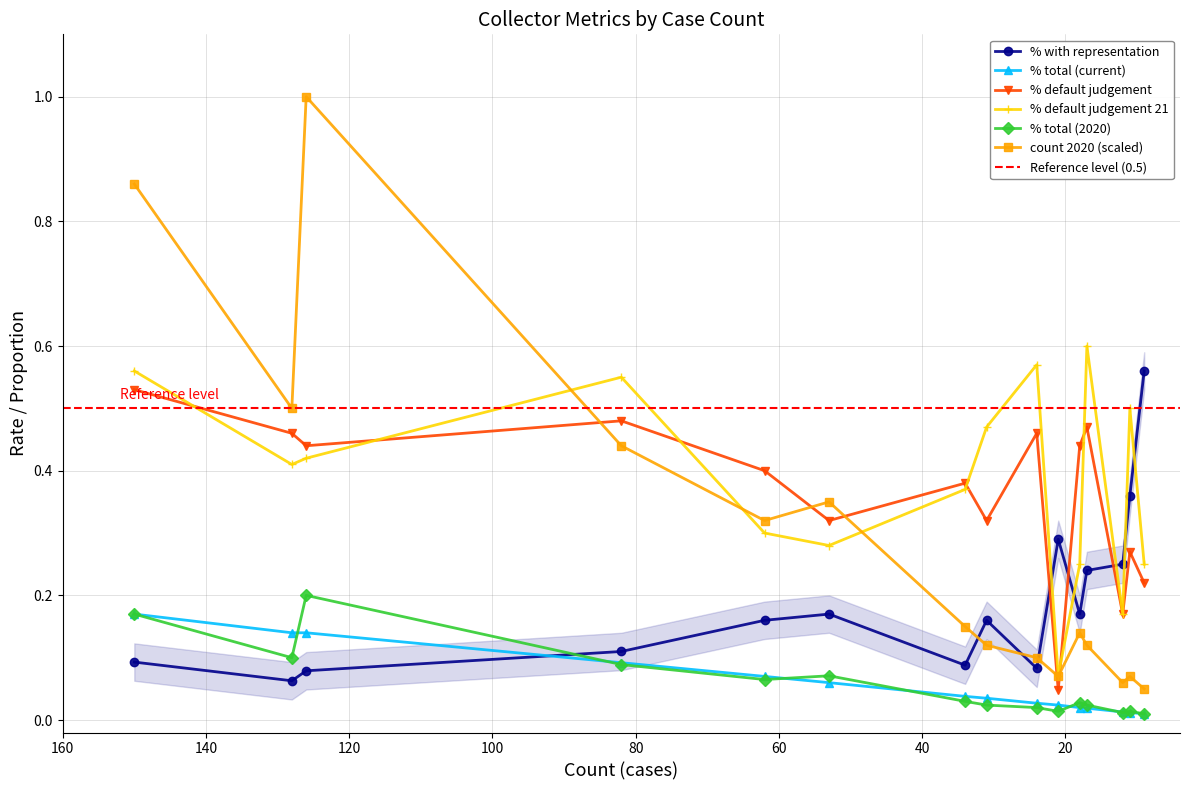

True or false: percent_total and count20 cross at least once.

False